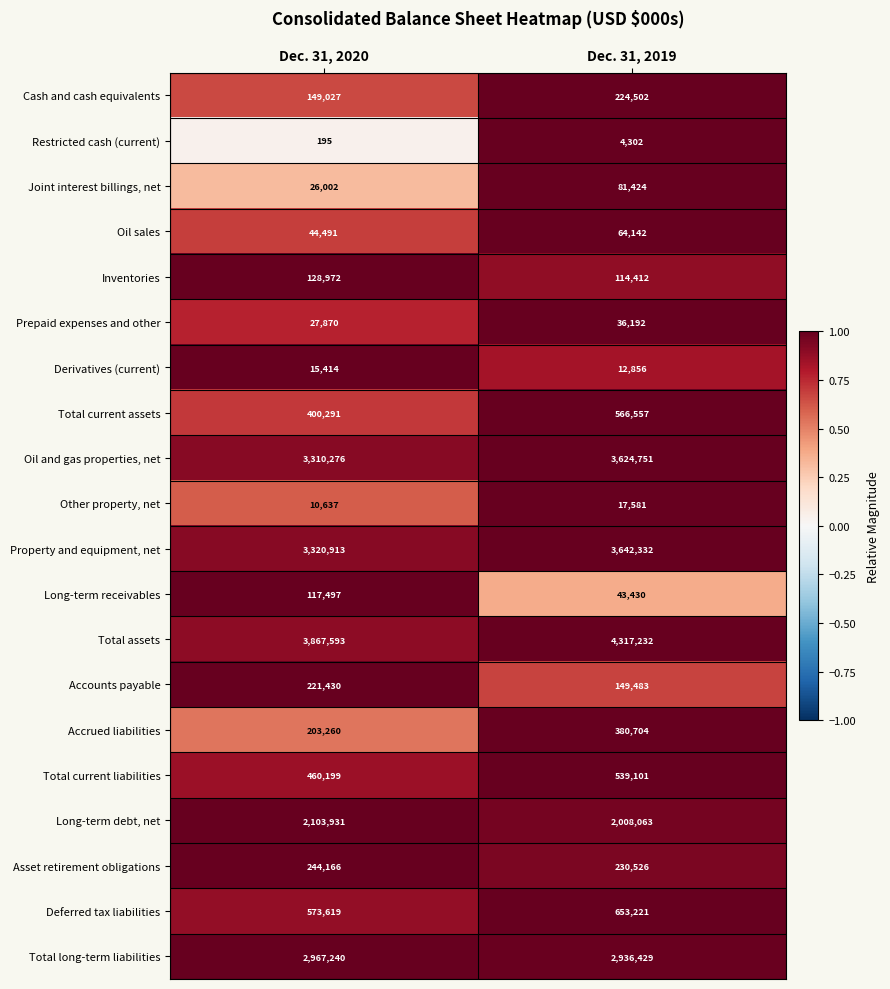

What is the sum of all Total assets values?

8184825